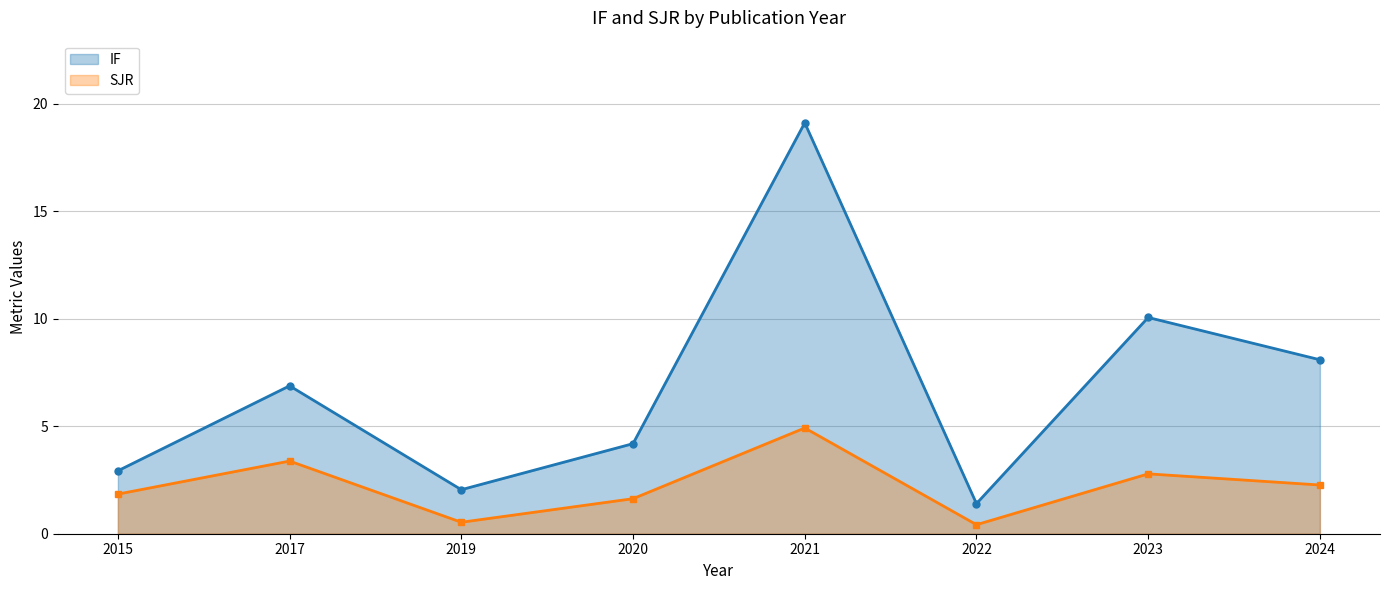

Reading left to right, list all the values displayed in this chart.

IF: 2015=2.9	2017=6.9	2019=2.0	2020=4.2	2021=19.1	2022=1.4	2023=10.1	2024=8.1
SJR: 2015=1.8	2017=3.4	2019=0.5	2020=1.6	2021=4.9	2022=0.4	2023=2.8	2024=2.3